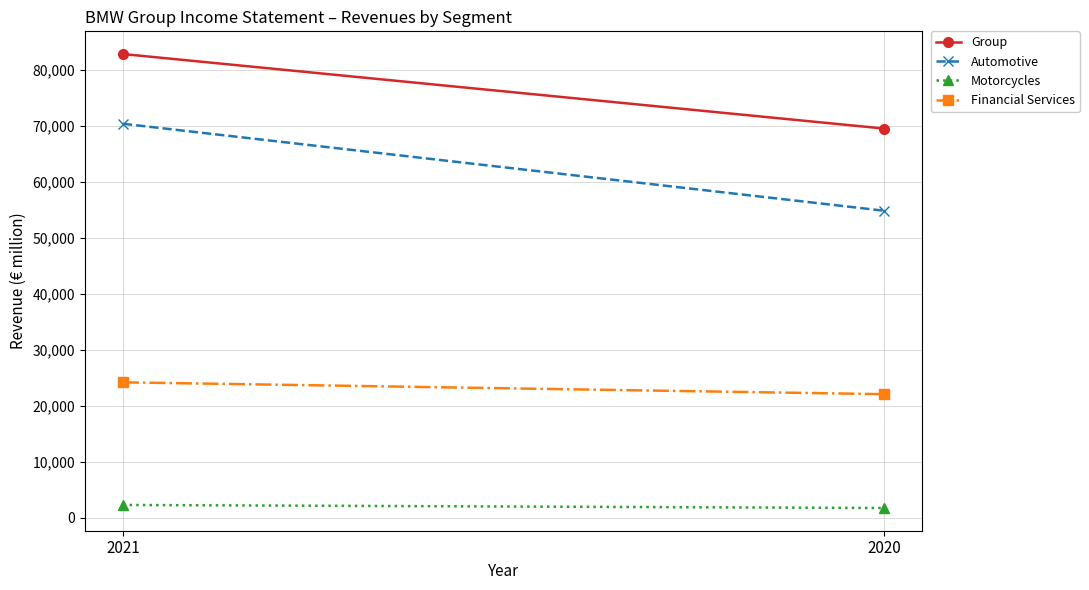

Reading right to left, transcribe all the data shown in this chart.

Group: 69508	82831
Automotive: 54829	70373
Motorcycles: 1716	2262
Financial Services: 22055	24179